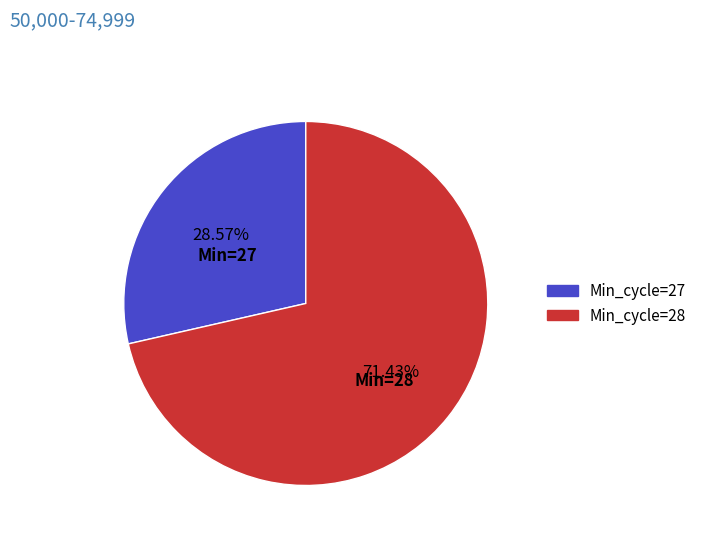

Which has a higher value, Min_cycle=27 or Min_cycle=28?

Min_cycle=28